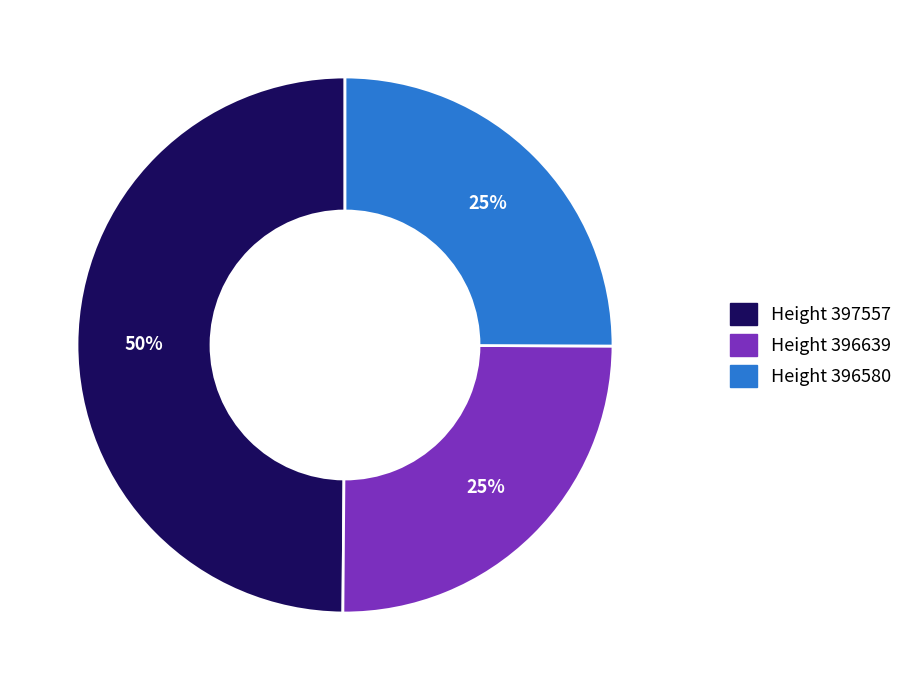

Is there a majority slice in this chart?

No